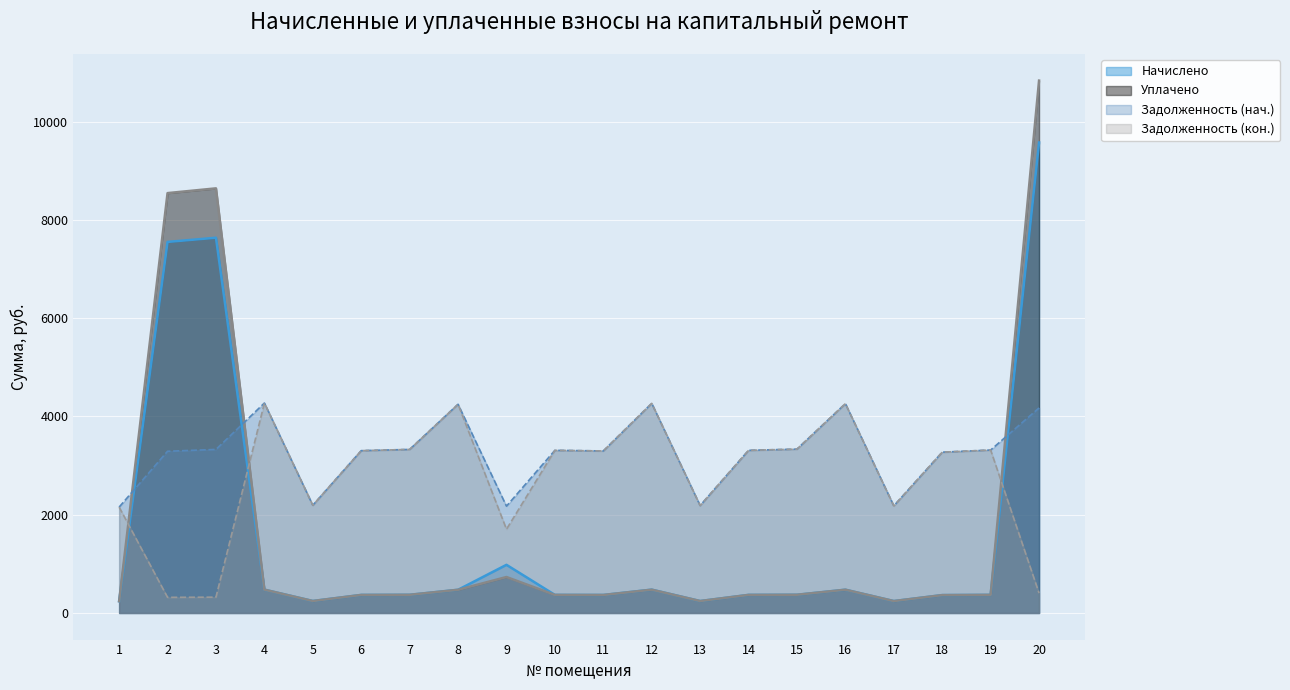

At 2, list the series in order from largest to smallest.

Уплачено, Начислено, Задолженность (нач.), Задолженность (кон.)